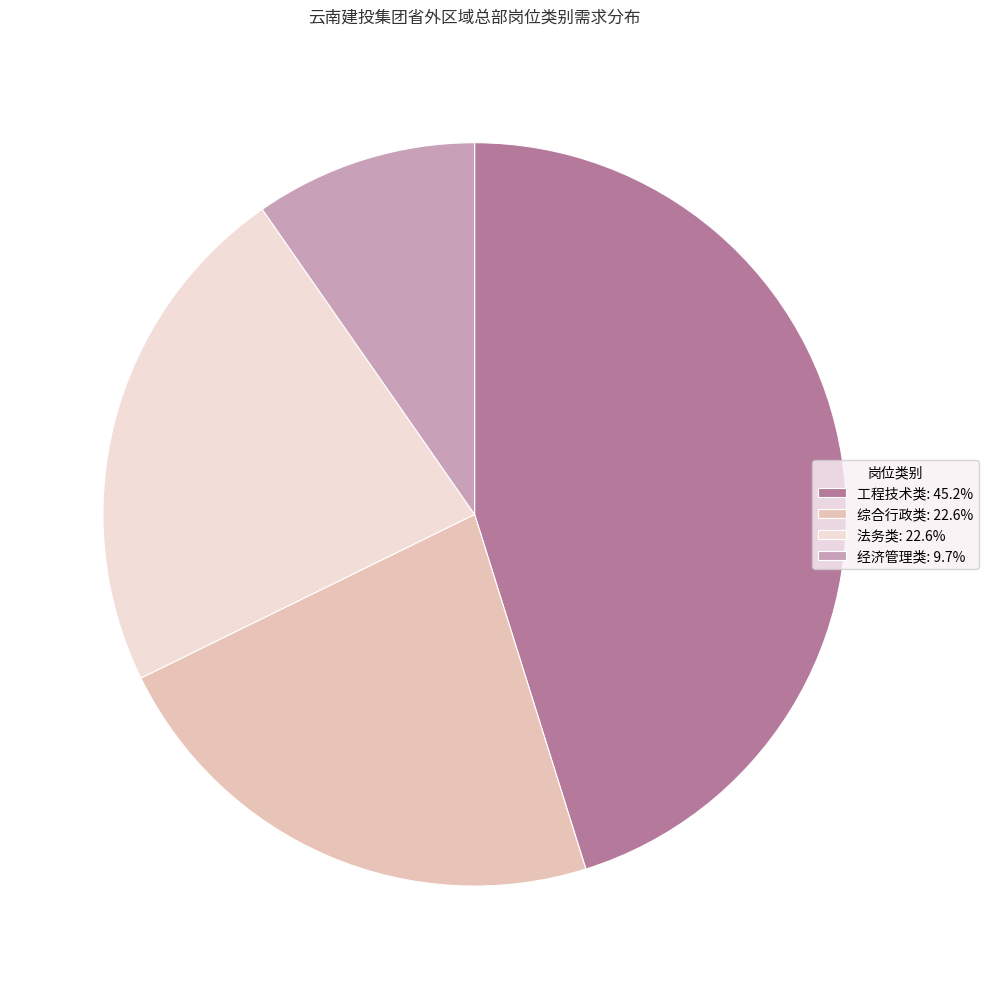

How many slices are in this pie chart?

4